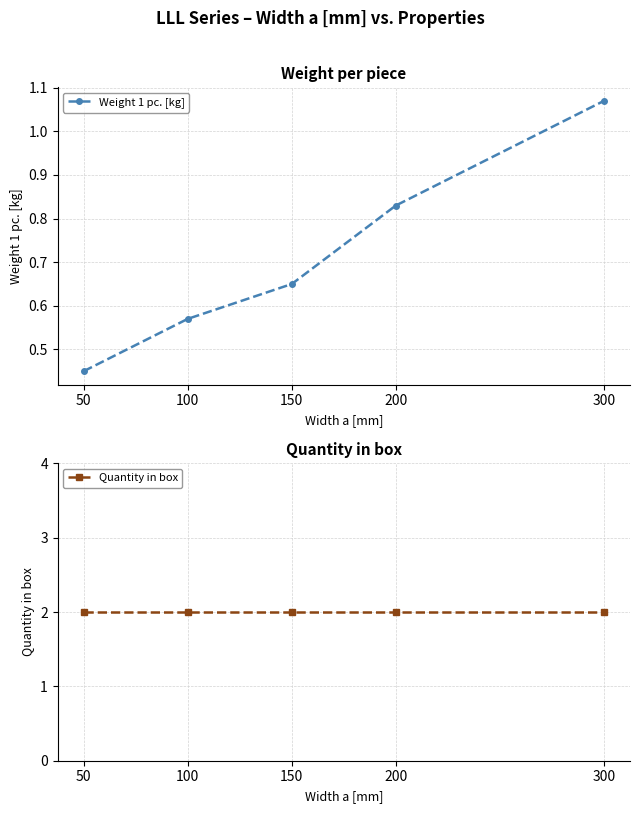

Which category has the highest value across all series?

50